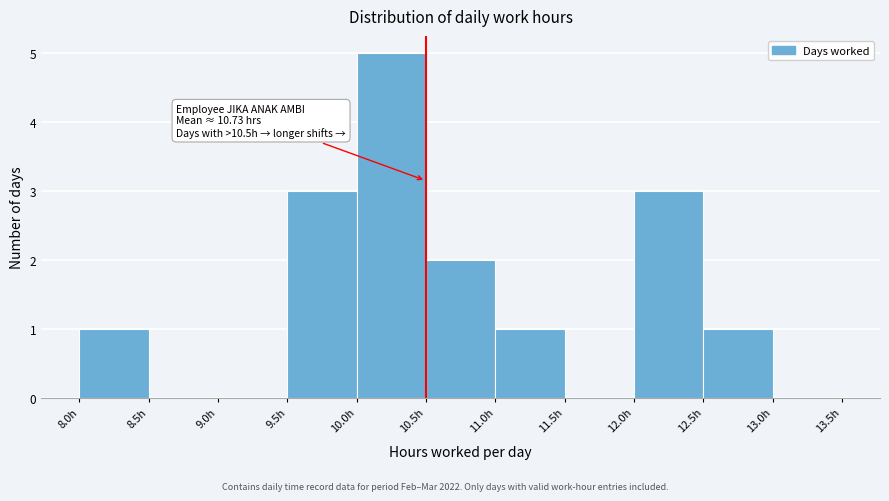

Over which range of the x-axis is the bar tallest?

10.0 to 10.5